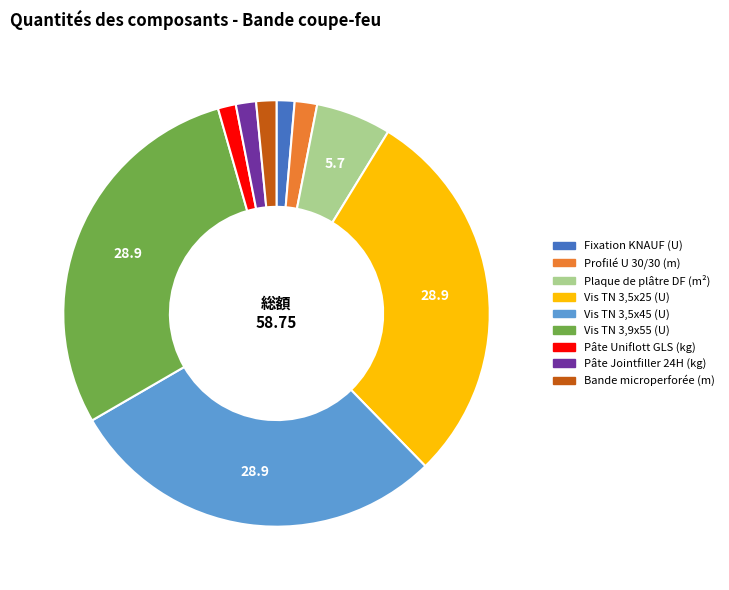

Does any single category account for the majority?

No